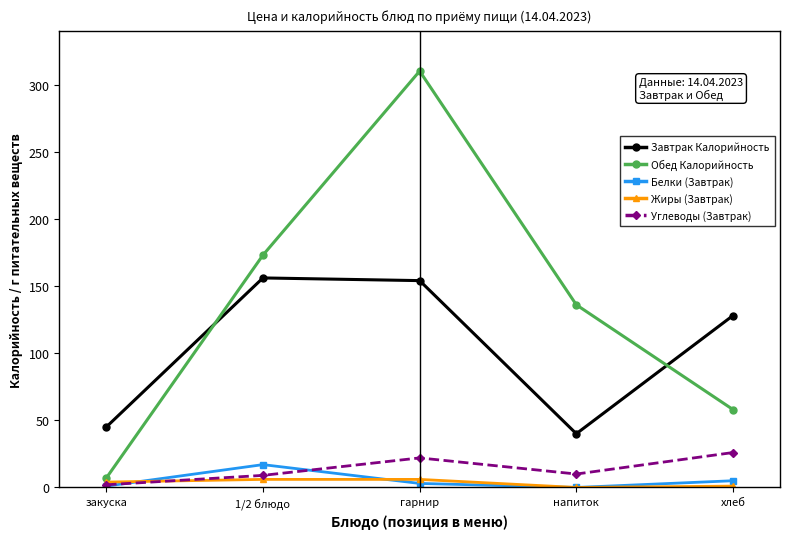

Is it true that Обед Калорийность equals 88 at напиток?

False